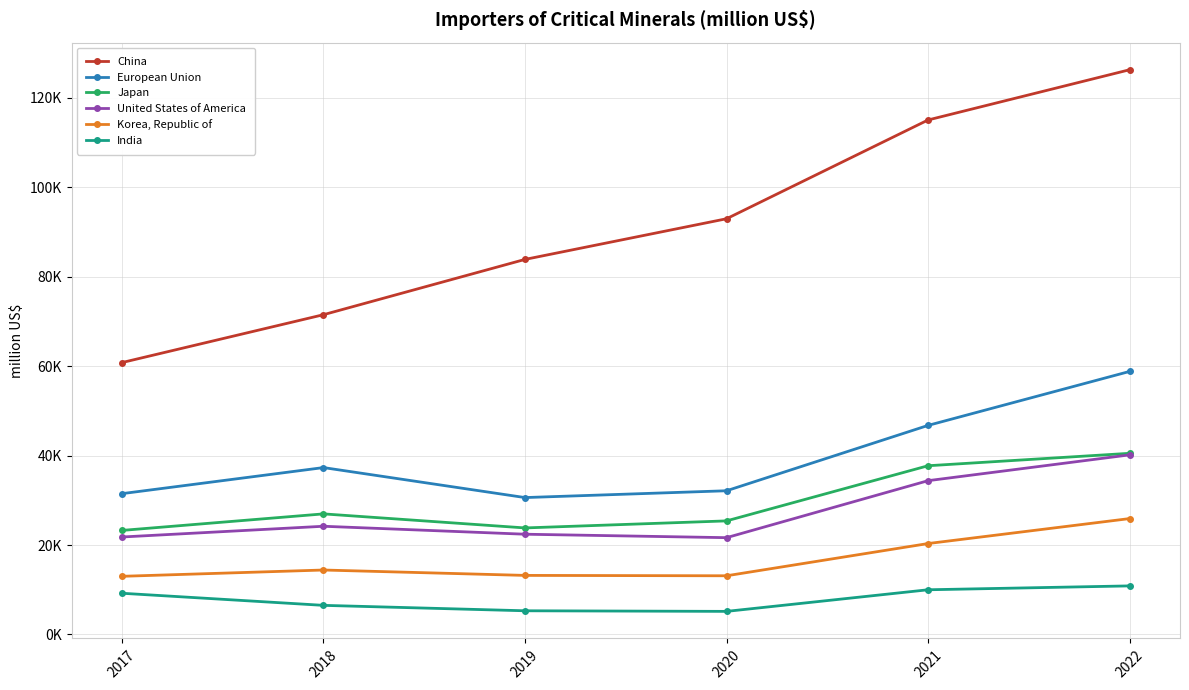

True or false: India and Korea, Republic of intersect in this chart.

False